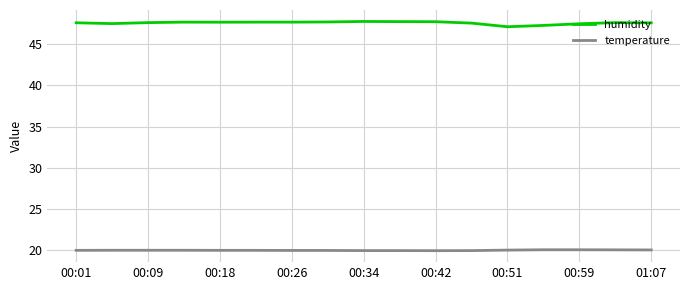

Which series has the largest total across all categories?

humidity